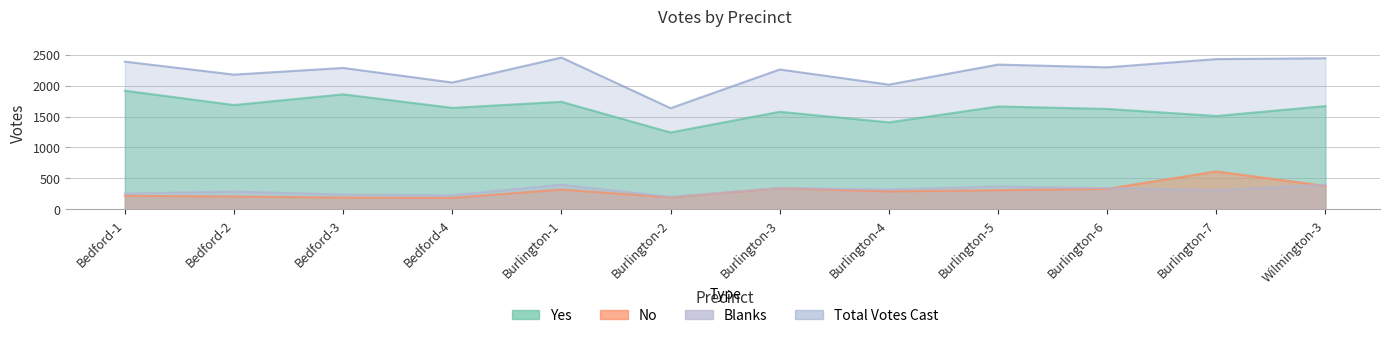

Rank the series by their maximum value, from lowest to highest.

Blanks, No, Yes, Total Votes Cast